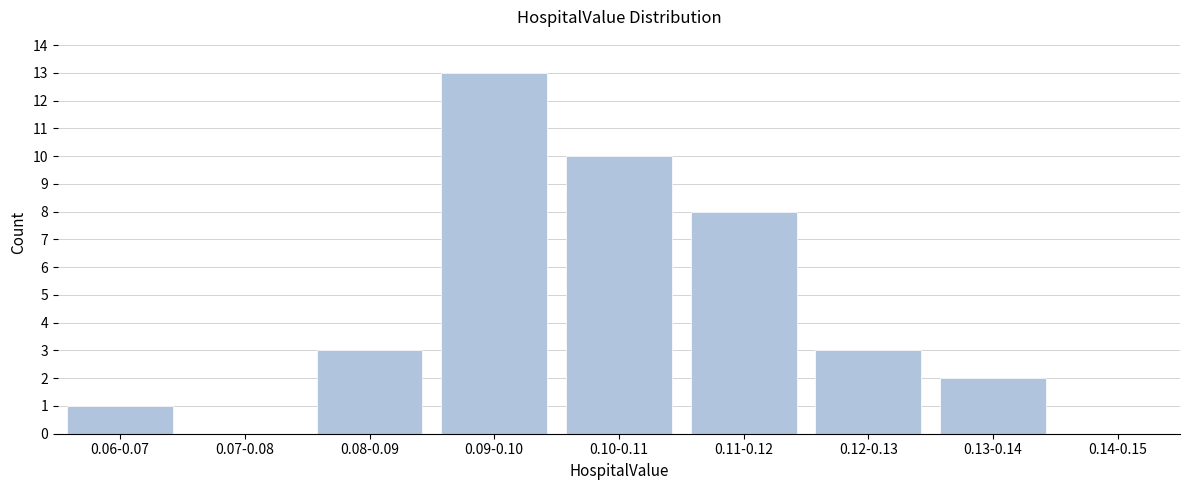

Reading right to left, extract all data points from this chart.

0.14-0.15=0	0.13-0.14=2	0.12-0.13=3	0.11-0.12=8	0.10-0.11=10	0.09-0.10=13	0.08-0.09=3	0.07-0.08=0	0.06-0.07=1